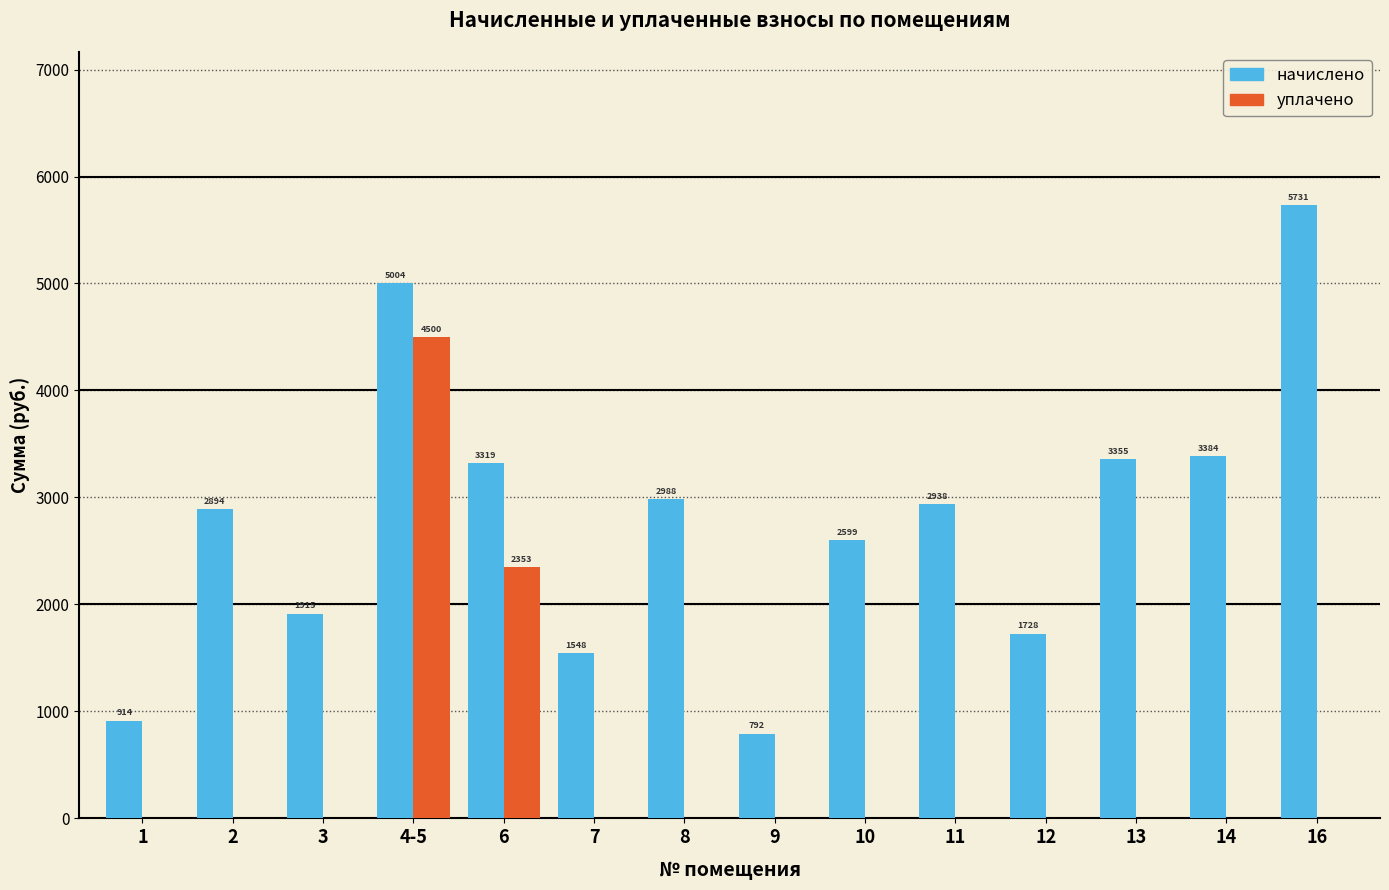

Which series has the largest total across all categories?

начислено